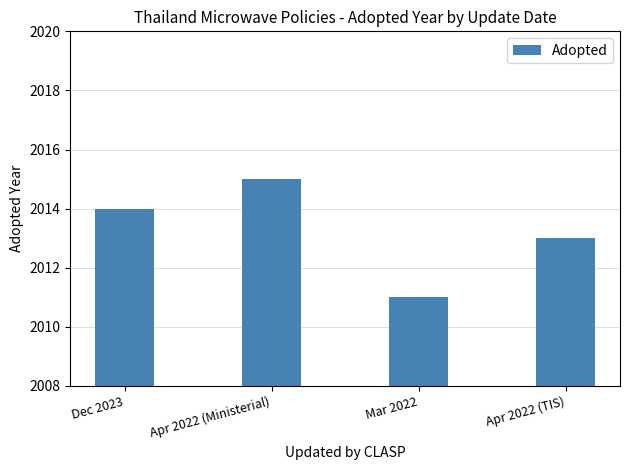

Count the number of data series in this chart.

1